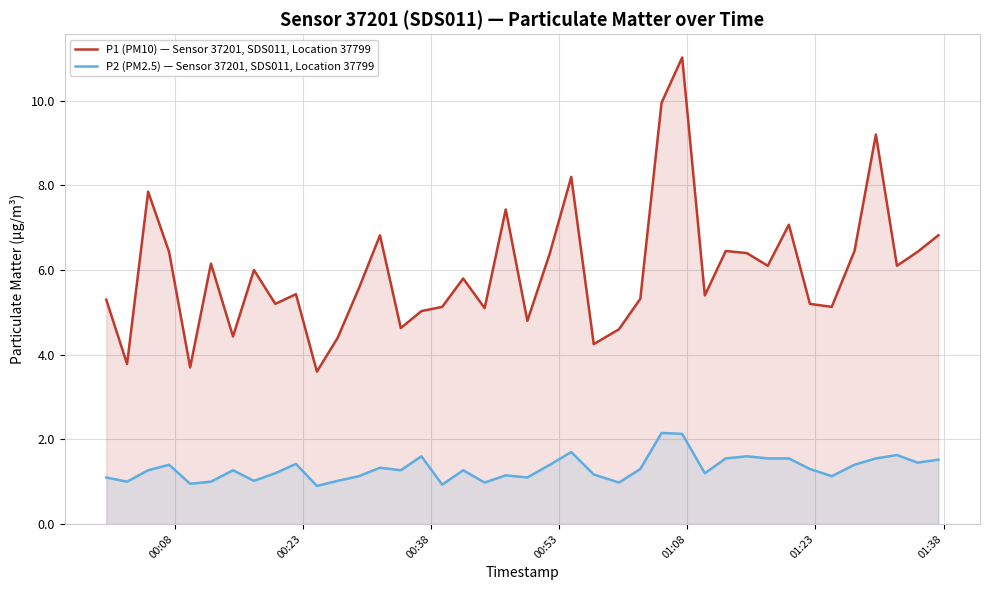

Reading right to left, transcribe all the data shown in this chart.

P1 (PM10) — Sensor 37201, SDS011, Location 37799: 6.8	6.4	6.1	9.2	6.5	5.1	5.2	7.1	6.1	6.4	6.5	5.4	11.0	9.9	5.3	4.6	4.2	8.2	6.4	4.8	7.4	5.1	5.8	5.1	5.0	4.6	6.8	5.6	4.4	3.6	5.4	5.2	6.0	4.4	6.2	3.7	6.4	7.8	3.8	5.3
P2 (PM2.5) — Sensor 37201, SDS011, Location 37799: 1.5	1.4	1.6	1.6	1.4	1.1	1.3	1.6	1.6	1.6	1.6	1.2	2.1	2.1	1.3	1.0	1.2	1.7	1.4	1.1	1.1	1.0	1.3	0.9	1.6	1.3	1.3	1.1	1.0	0.9	1.4	1.2	1.0	1.3	1.0	0.9	1.4	1.3	1.0	1.1